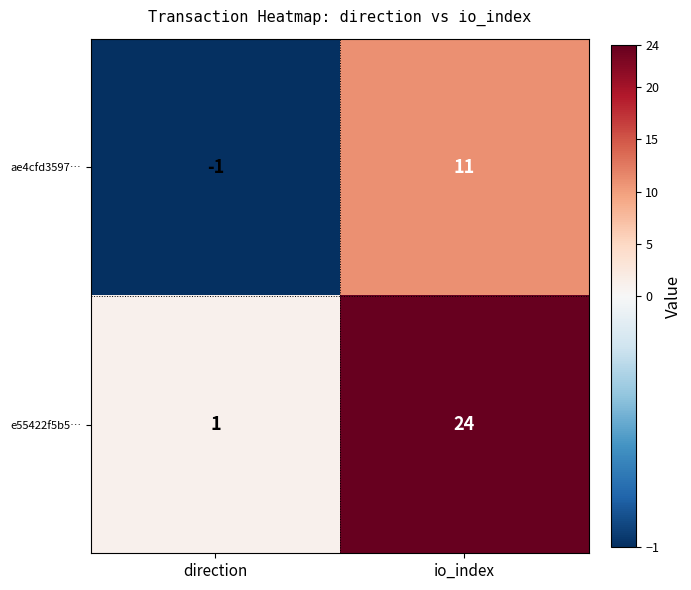

Rank the series at io_index from highest to lowest value.

e55422f5b5…, ae4cfd3597…